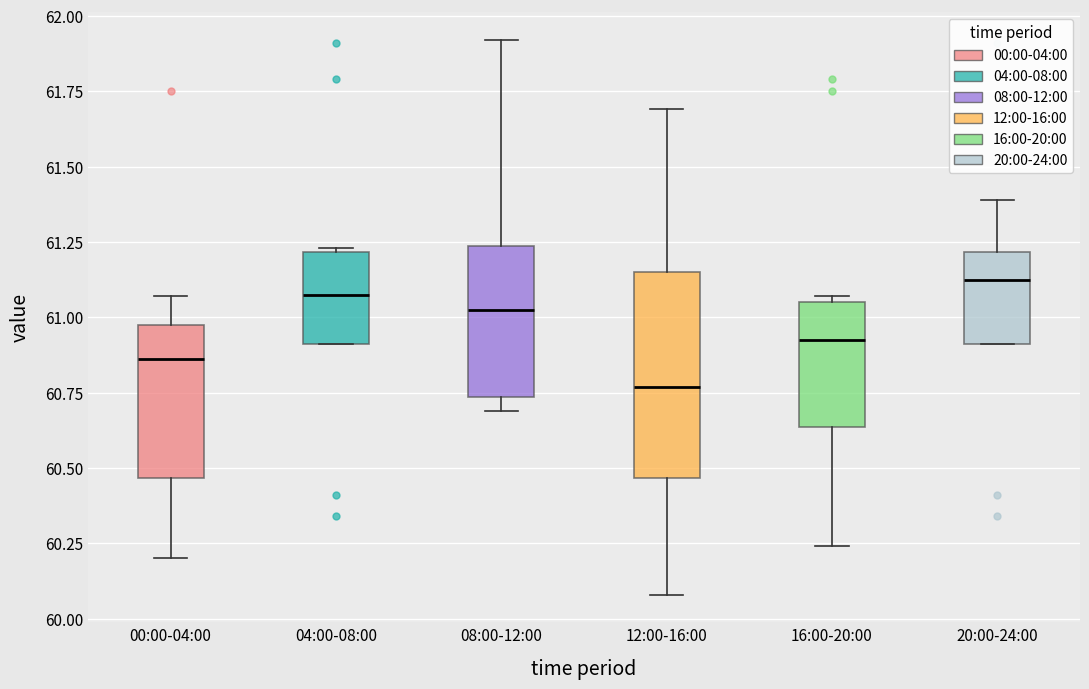

Reading left to right, transcribe this box plot: for each box, give where its median line is, the range the box spans, and where its two whiskers end, as read against the y-axis. The values are not printed on the chart, so give them approximately, as read against the axis.

00:00-04:00: median 60.85, box 60.45 to 61.00, whiskers 60.20 to 61.05
04:00-08:00: median 61.10, box 60.90 to 61.20, whiskers 60.90 to 61.25
08:00-12:00: median 61.05, box 60.75 to 61.25, whiskers 60.70 to 61.90
12:00-16:00: median 60.75, box 60.45 to 61.15, whiskers 60.10 to 61.70
16:00-20:00: median 60.95, box 60.65 to 61.05, whiskers 60.25 to 61.05 (just above the box's upper edge)
20:00-24:00: median 61.15, box 60.90 to 61.20, whiskers 60.90 to 61.40